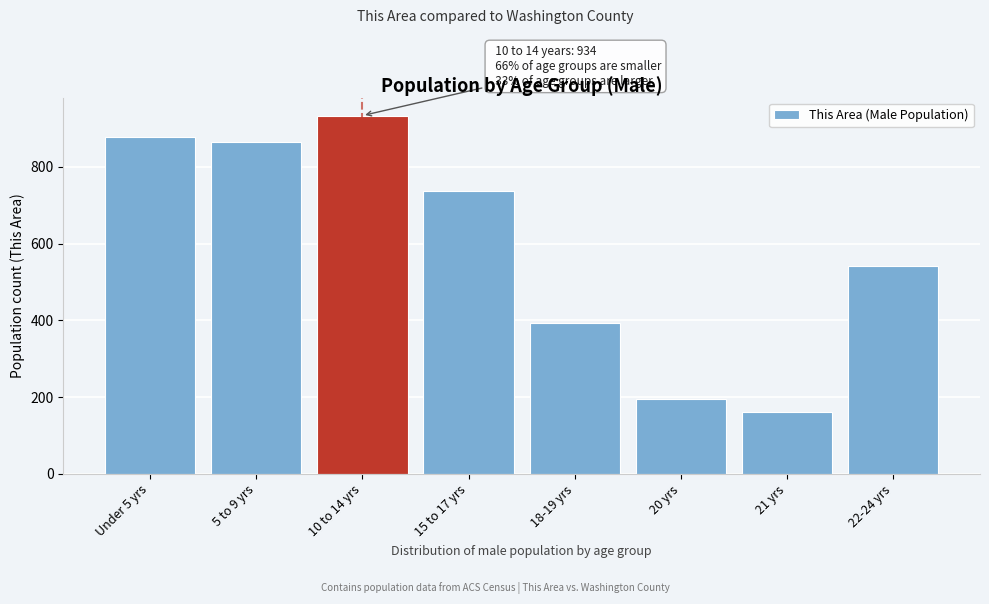

Reading left to right, what are all the values shown in this chart?

877	864	934	737	392	196	162	543